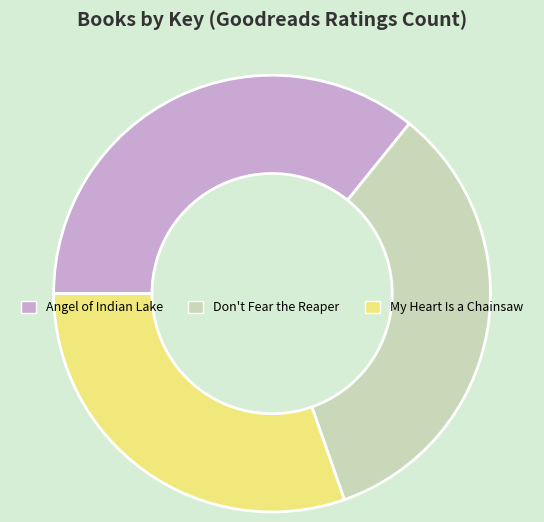

Do Don't Fear the Reaper and Angel of Indian Lake together represent more than half of the pie?

Yes